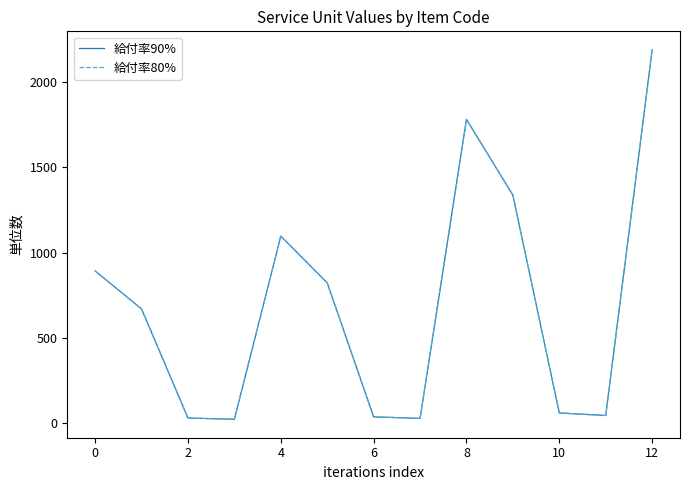

At how many categories does at least one series exceed 1807?

1